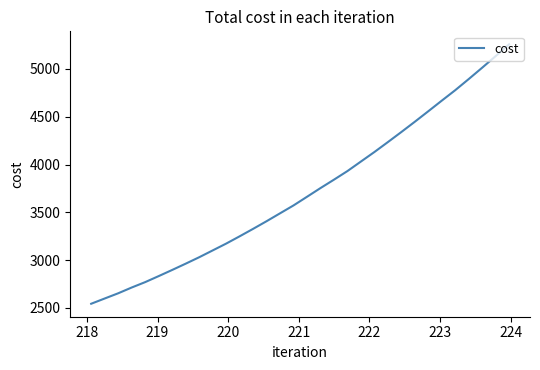

True or false: the data has more than 0 interior local peaks.

False